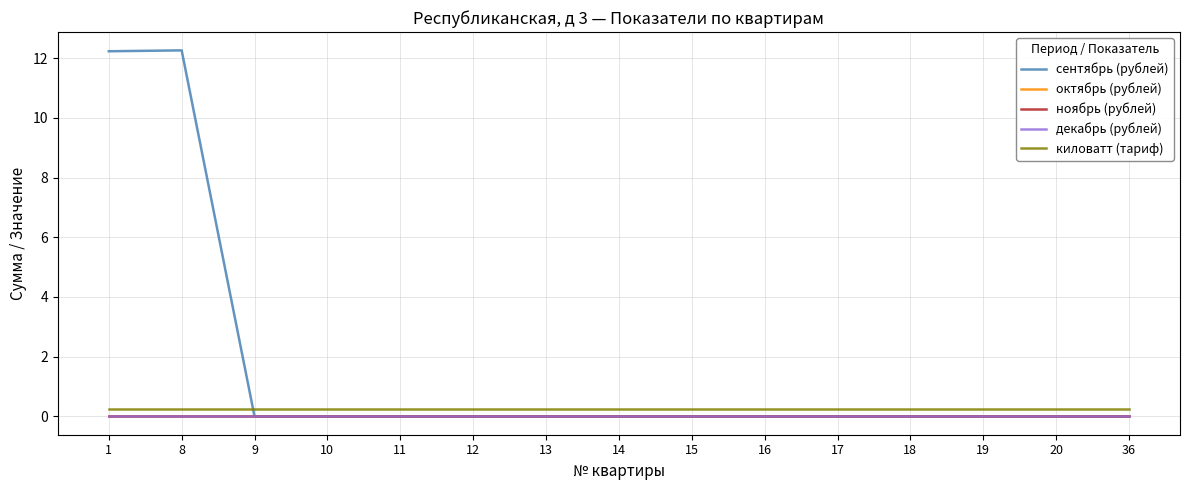

Rank the series by their maximum value, from lowest to highest.

октябрь (рублей), ноябрь (рублей), декабрь (рублей), киловатт (тариф), сентябрь (рублей)